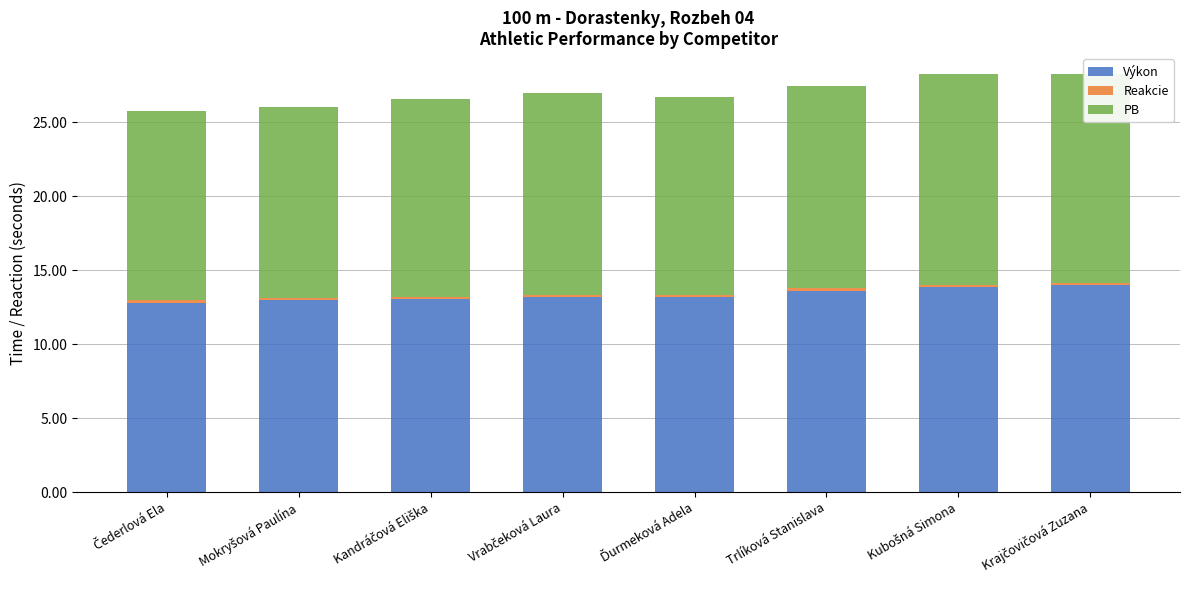

True or false: Výkon has a value of 17.9 at Trlíková Stanislava.

False